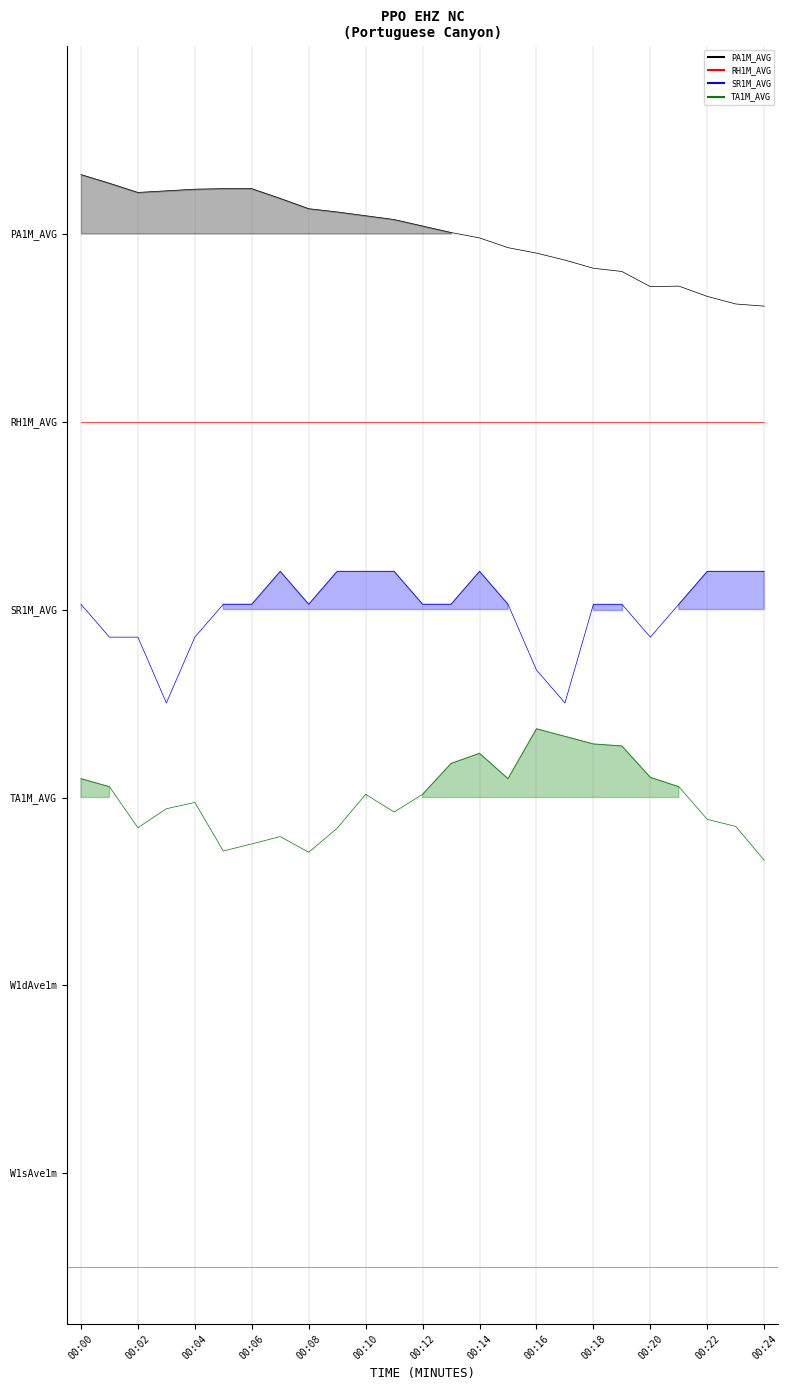

Rank the series by their maximum value, from highest to lowest.

PA1M_AVG, RH1M_AVG, SR1M_AVG, TA1M_AVG